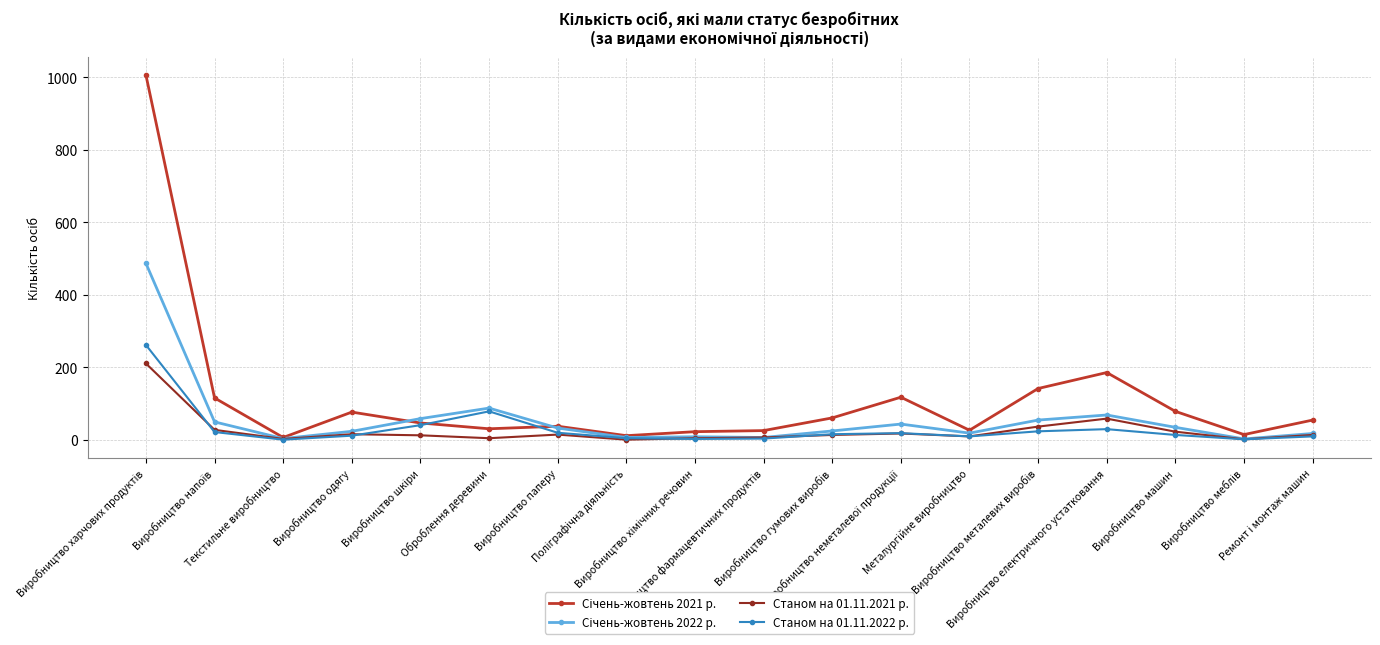

True or false: Станом на 01.11.2022 р. has more than 1 points higher than both neighbors.

True